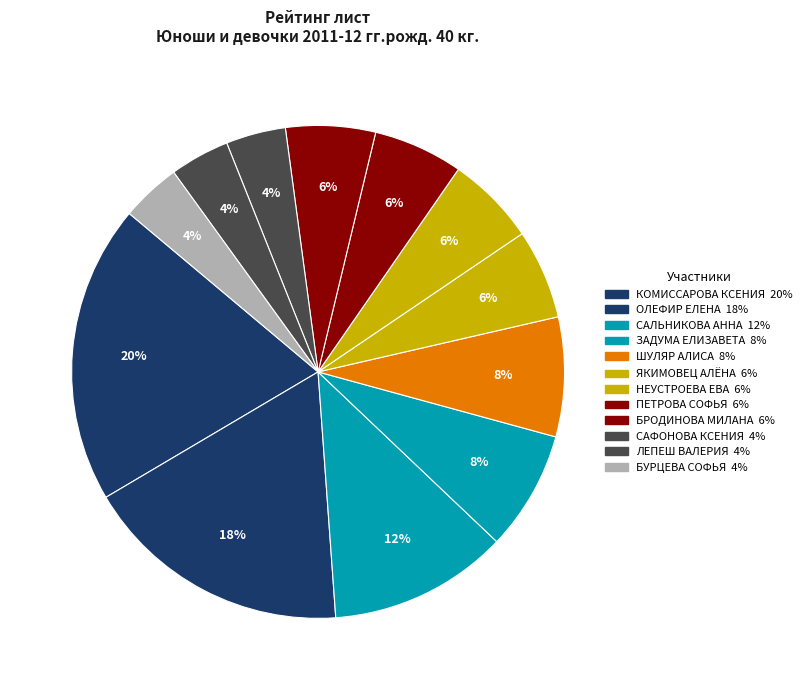

The БУРЦЕВА СОФЬЯ slice represents 1% of the pie. True or false?

False